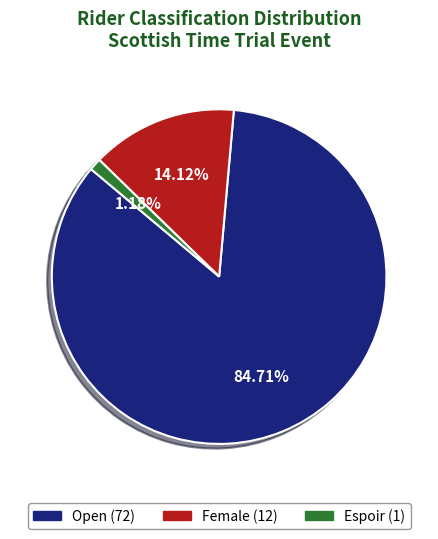

Which slice is the largest?

Open